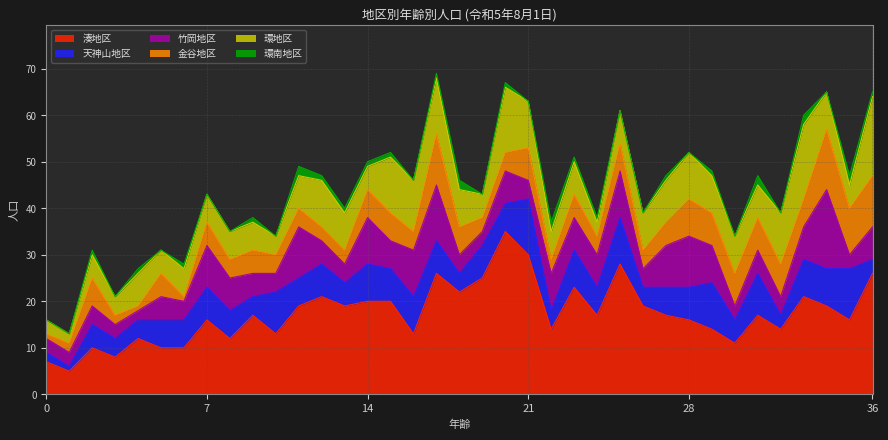

Which label corresponds to the largest value in the chart?

20